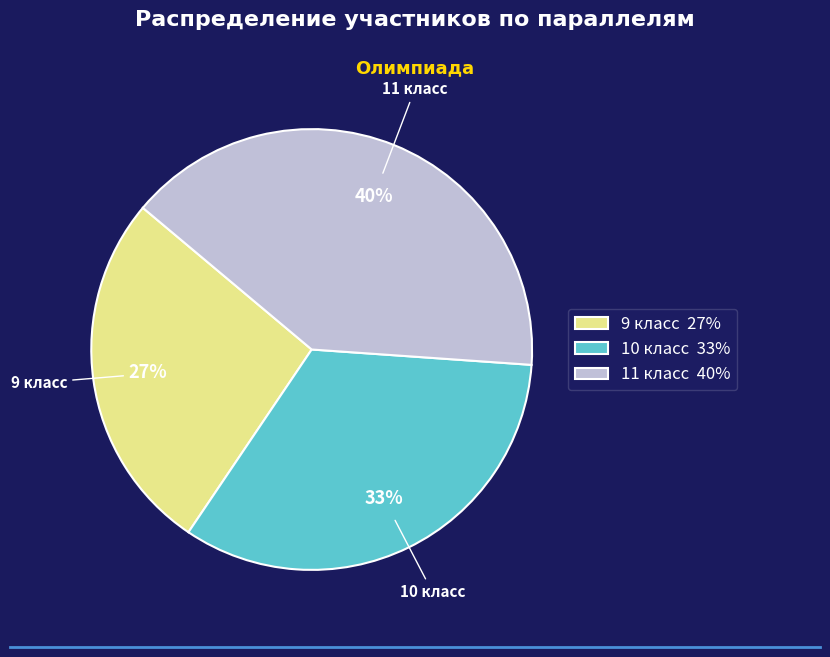

To the nearest percent, what percentage of the pie is 9 класс?

27%